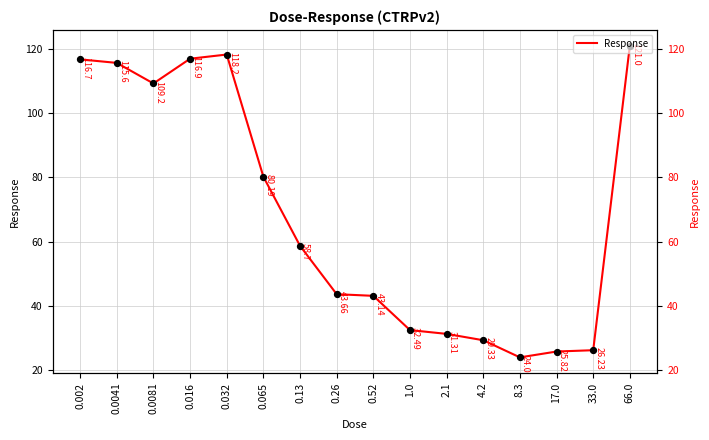

What is the change in value from 0.016 to 0.032?

+1.3